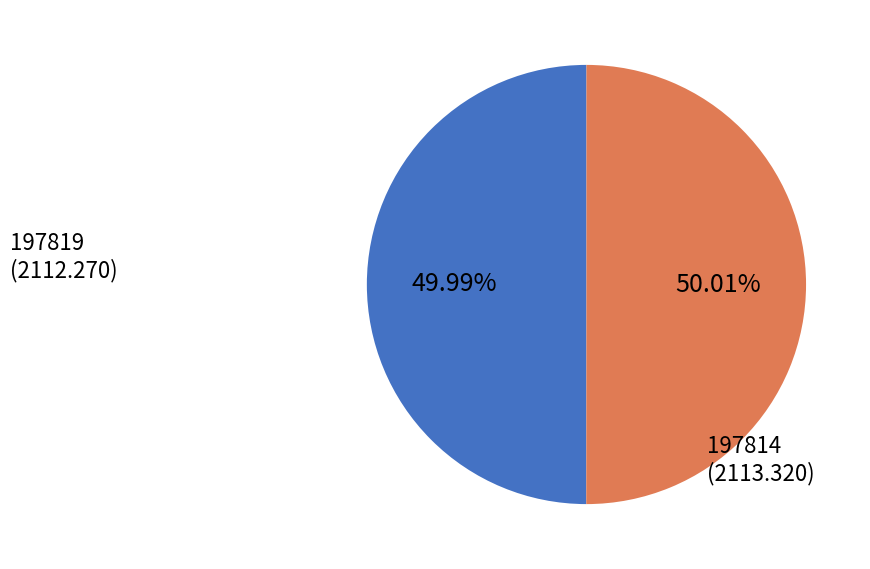

Does any single category account for the majority?

Yes